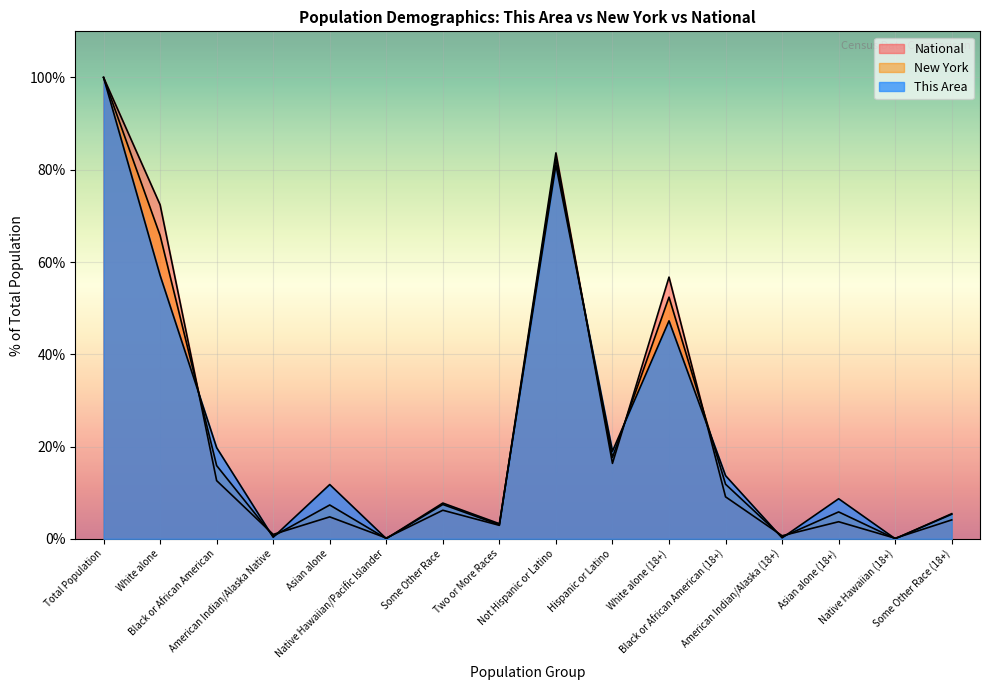

How many interior local peaks does the This Area series have?

5